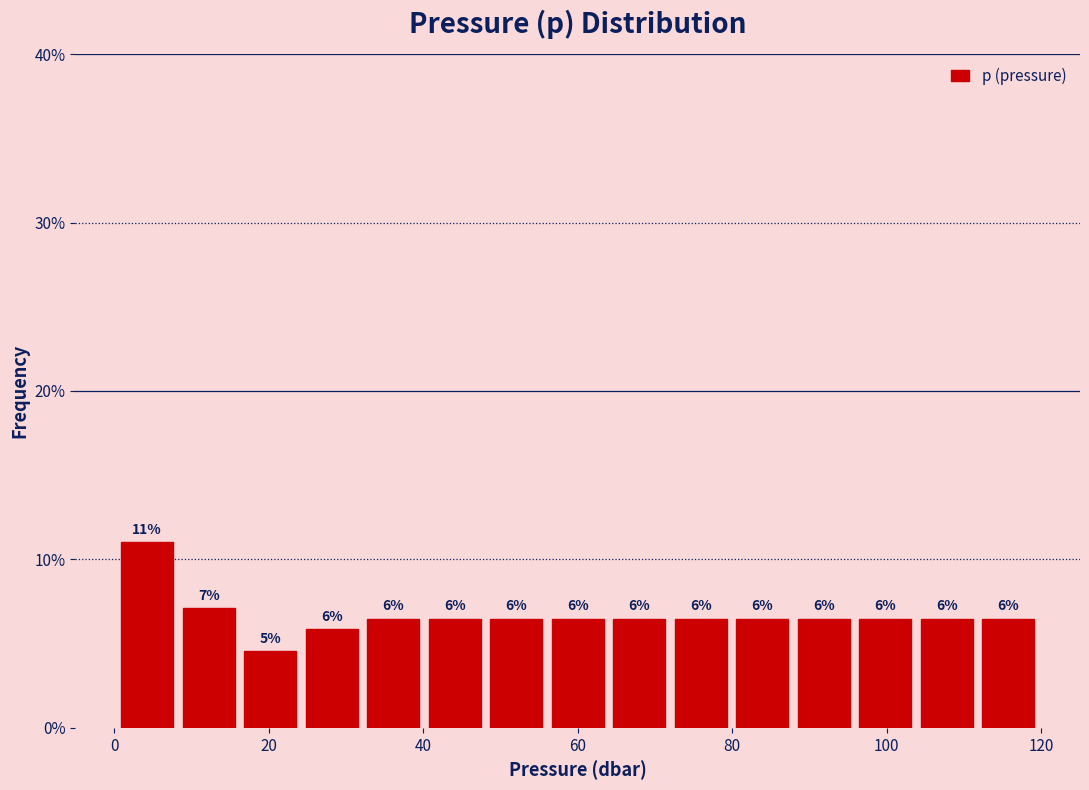

Read against the x-axis, roughly where is the centre of the tallest bar?

4